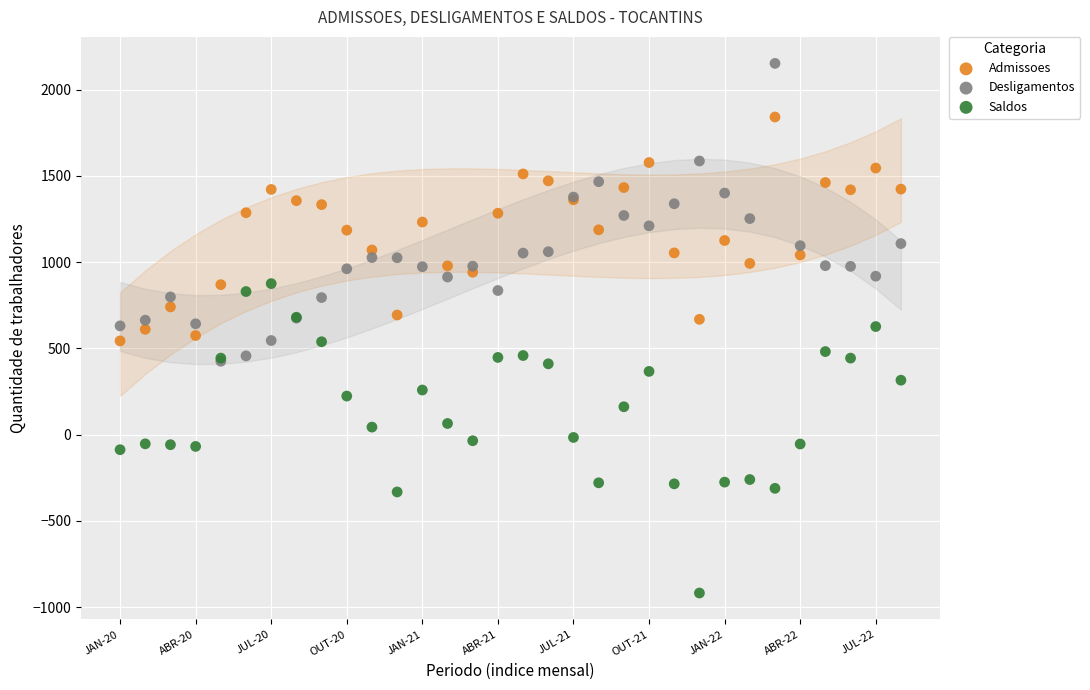

What are all the series names shown in the legend?

Admissoes, Desligamentos, Saldos